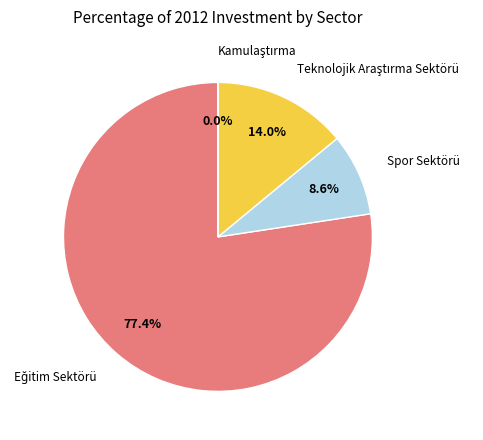

Does Spor Sektörü represent more than half of the total?

No